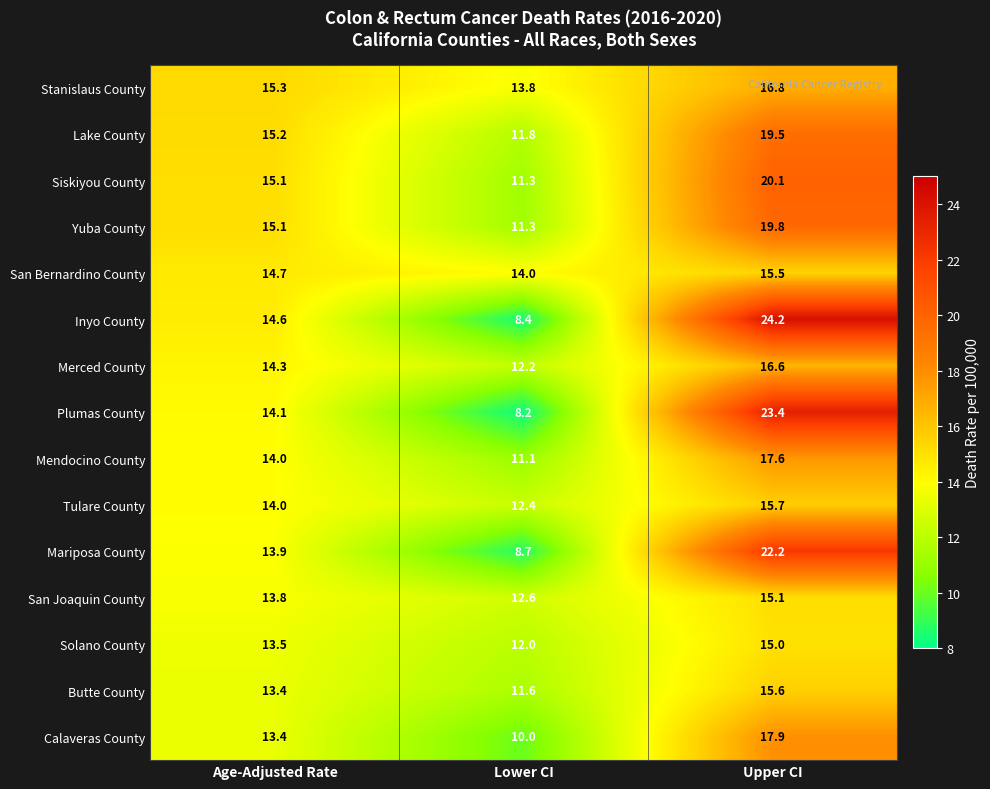

Is the value of Butte County at Upper CI greater than the value of San Bernardino County at Upper CI?

Yes